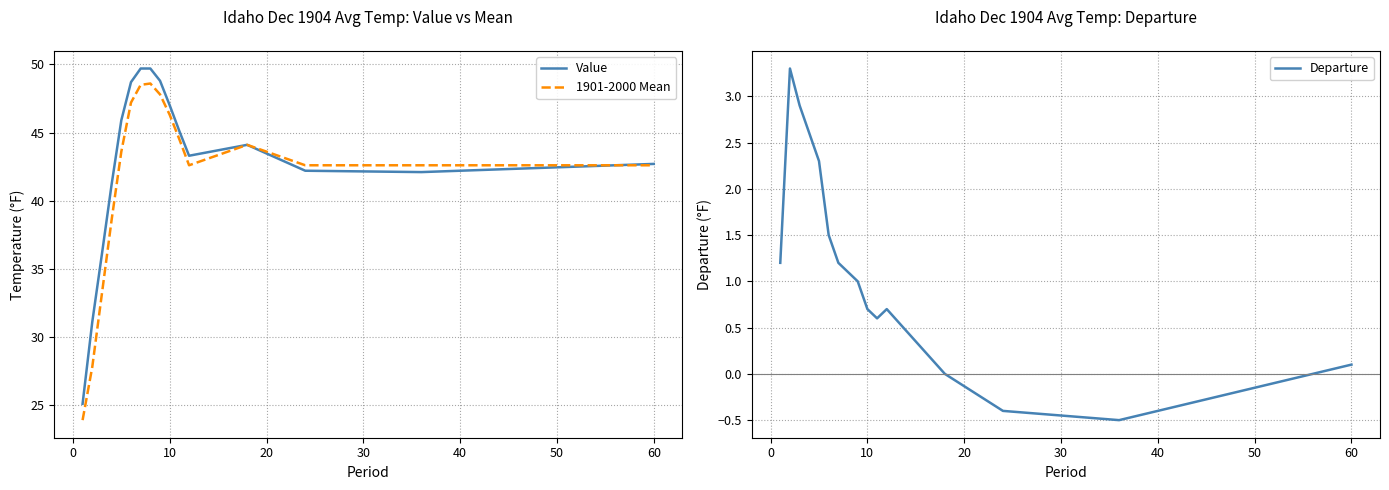

How many times do Value and 1901-2000 Mean cross each other?

1